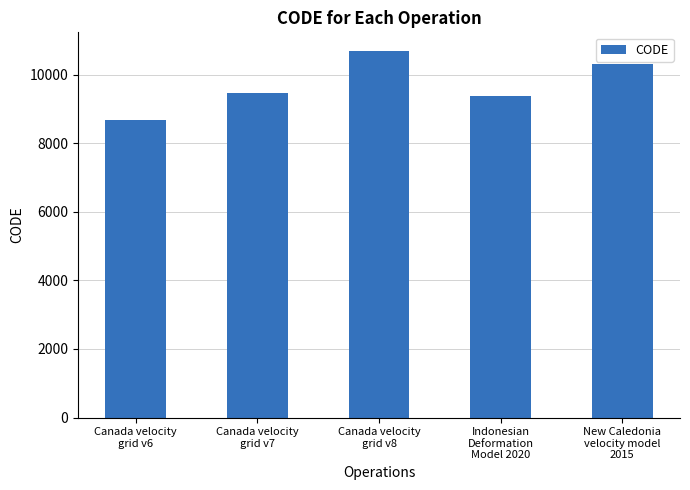

Is it true that the value at New Caledonia
velocity model
2015 is 13692?

False